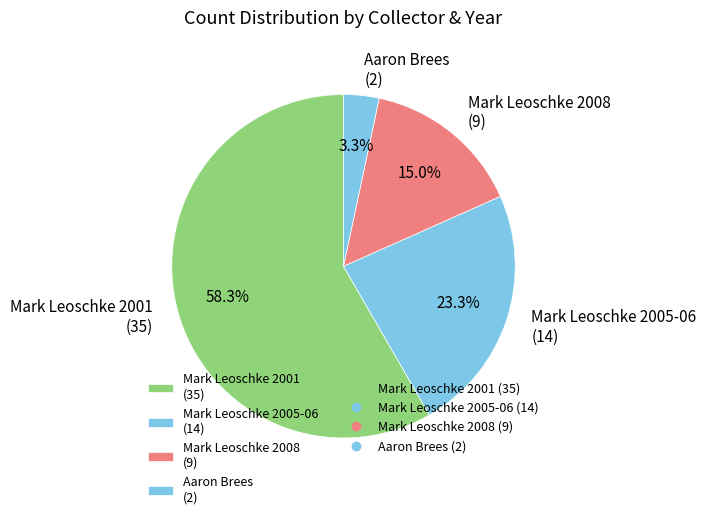

Combined, what portion of the pie is Mark Leoschke 2008 (9) and Mark Leoschke 2005-06 (14)?

38.3%